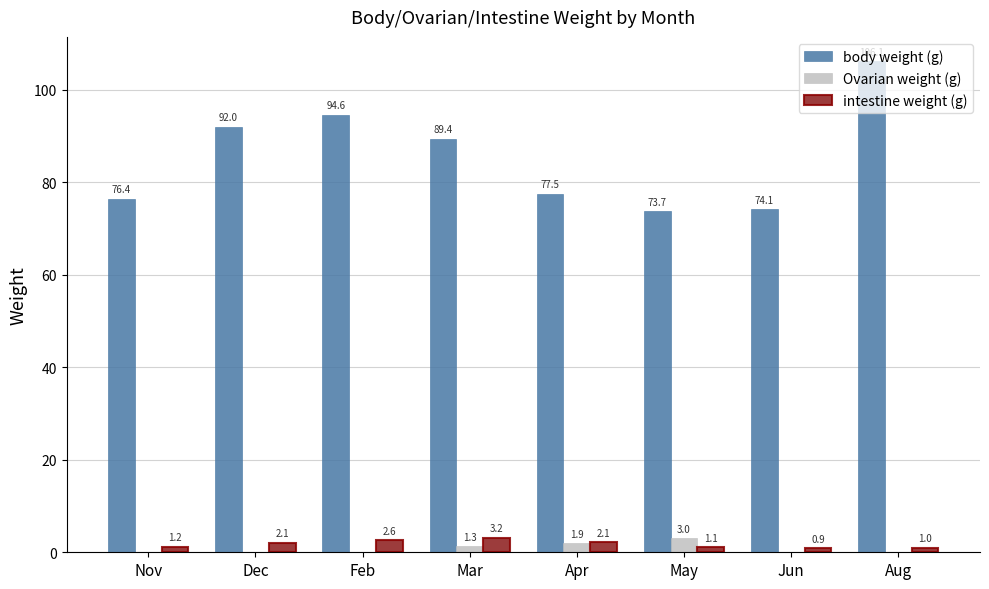

Which series changed the most between Dec and Apr?

body weight (g)